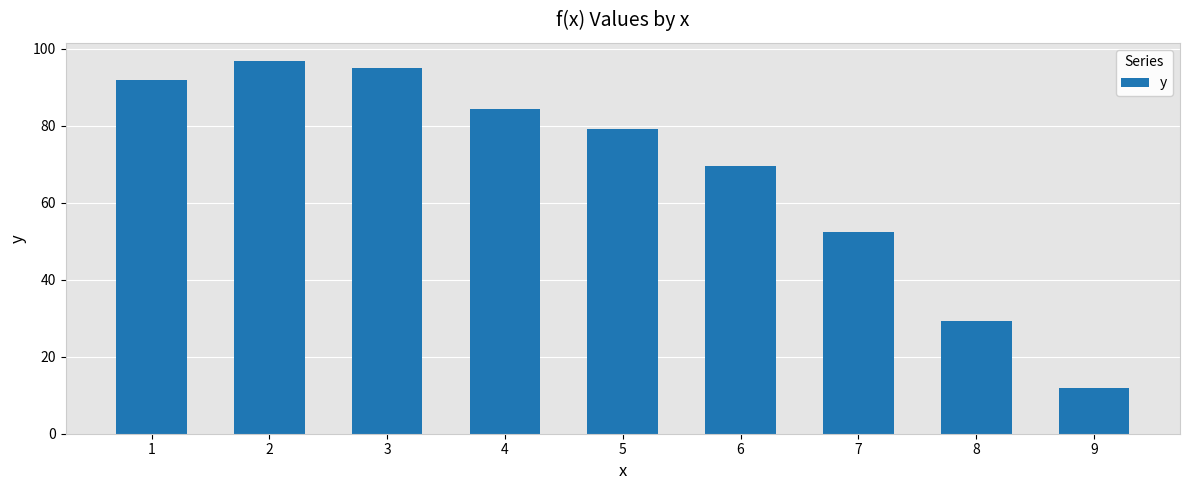

List the labels in order of value, smallest first.

9, 8, 7, 6, 5, 4, 1, 3, 2